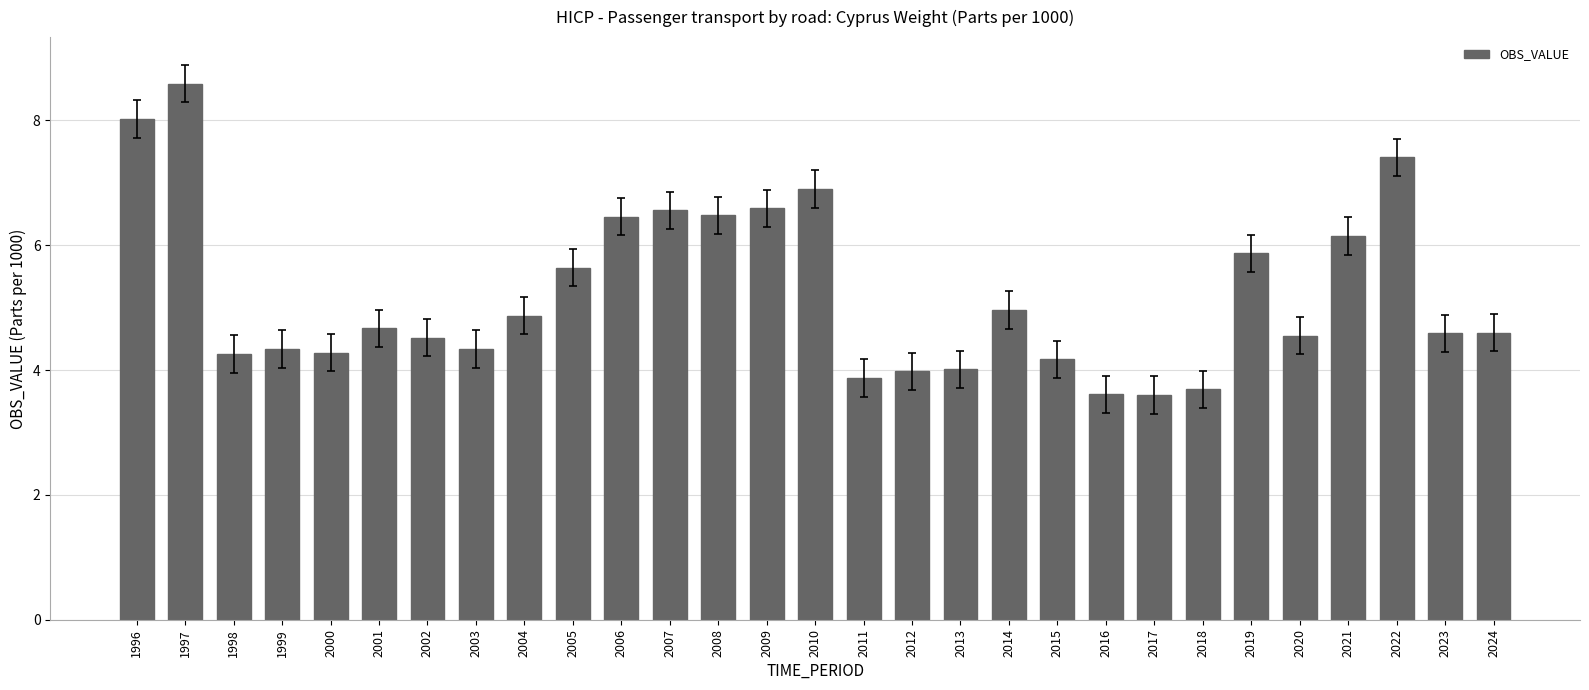

How many series are shown in this chart?

1